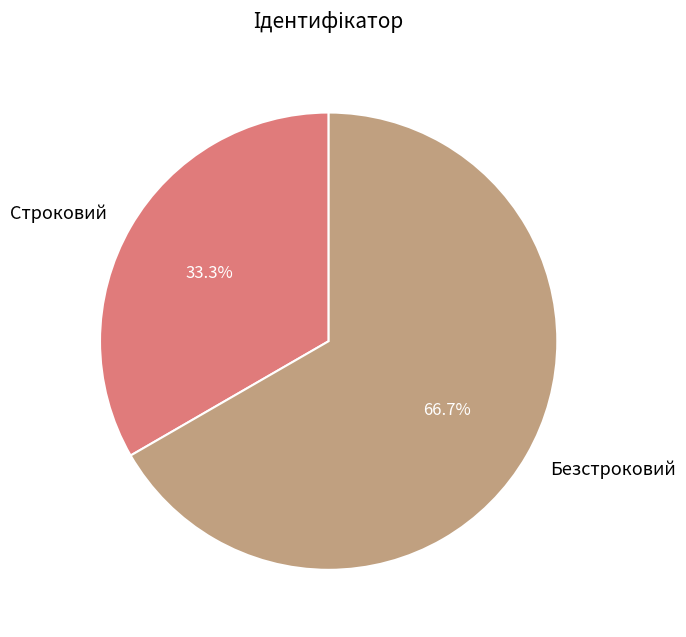

To the nearest percent, what is the difference between the largest and smallest slice percentages?

33%